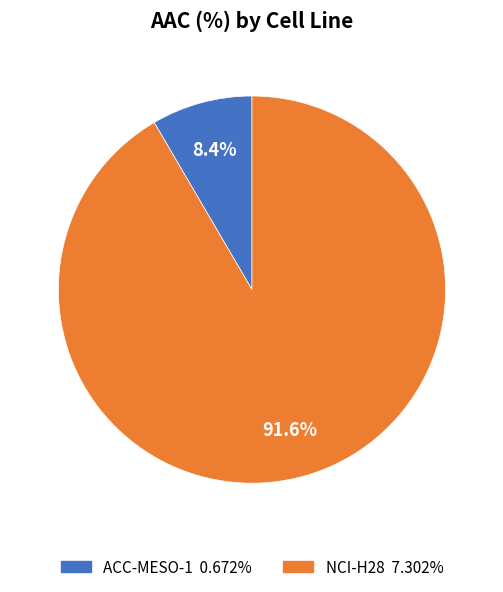

What percentage is the NCI-H28 slice, to the nearest percent?

92%